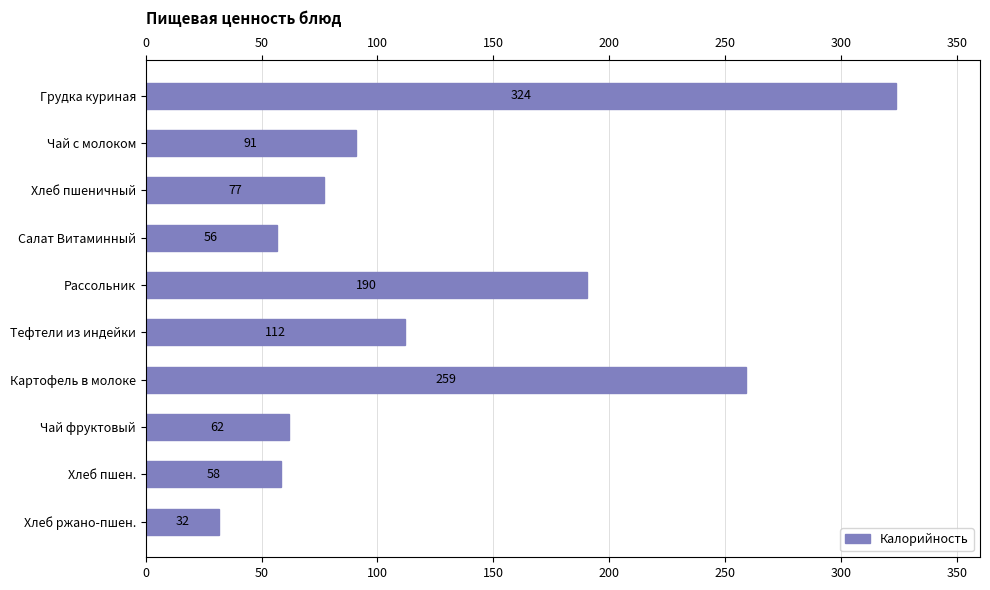

List the labels in order of value, smallest first.

Хлеб ржано-пшен., Салат Витаминный, Хлеб пшен., Чай фруктовый, Хлеб пшеничный, Чай с молоком, Тефтели из индейки, Рассольник, Картофель в молоке, Грудка куриная